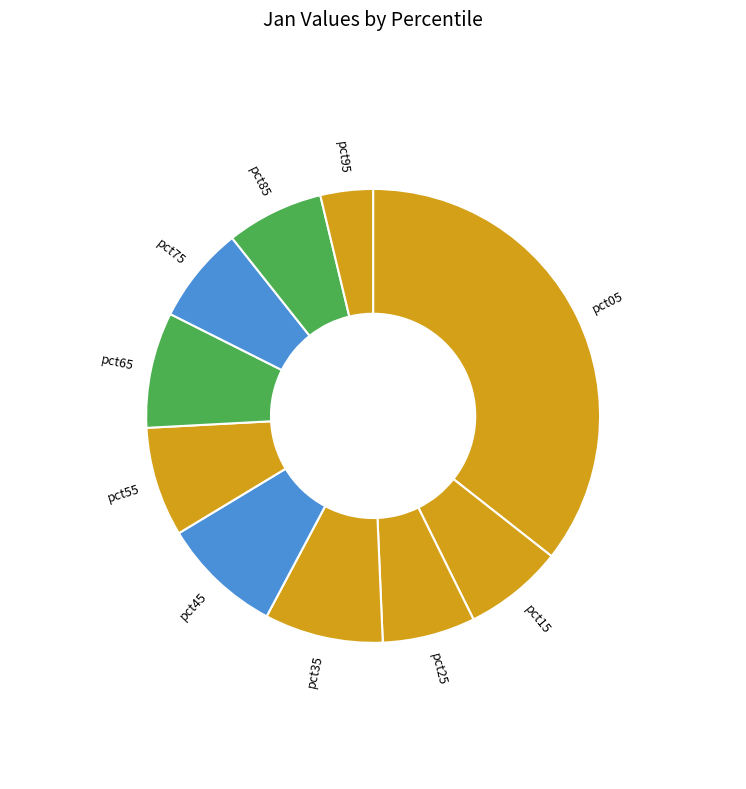

Is it true that pct55 is 8% of the pie?

True